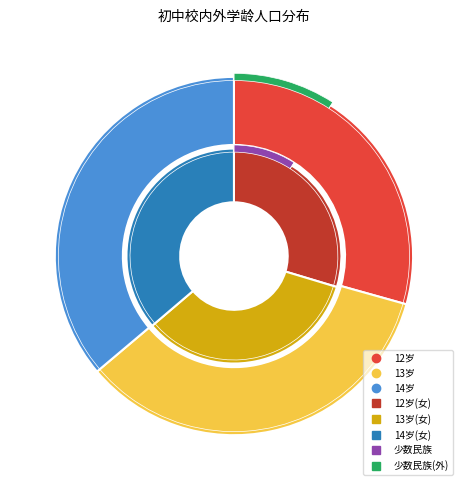

What is the total percentage of 12岁 and 14岁?

65.5%